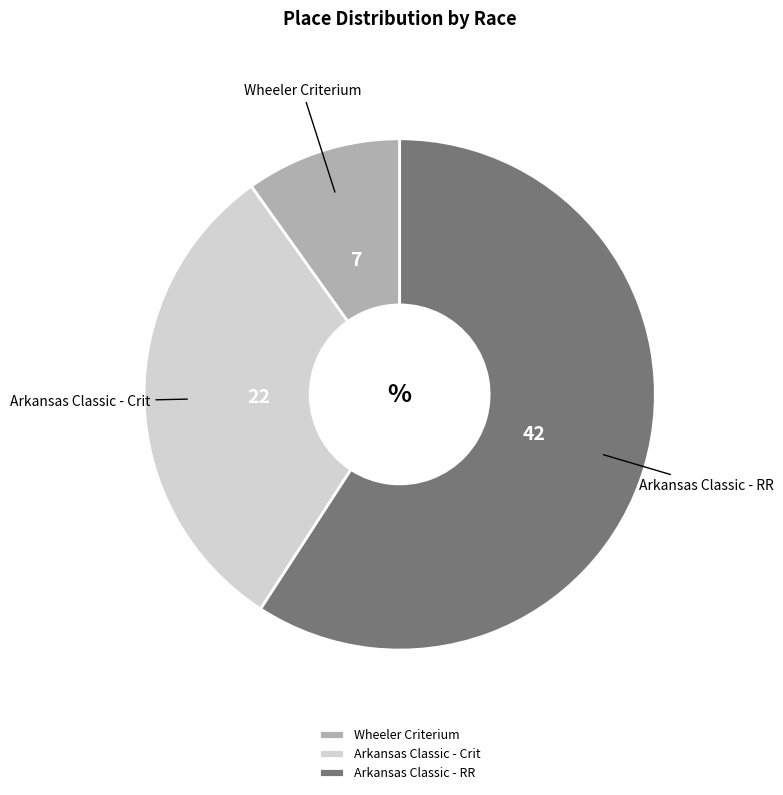

Do Wheeler Criterium and Arkansas Classic - RR together represent more than half of the pie?

Yes